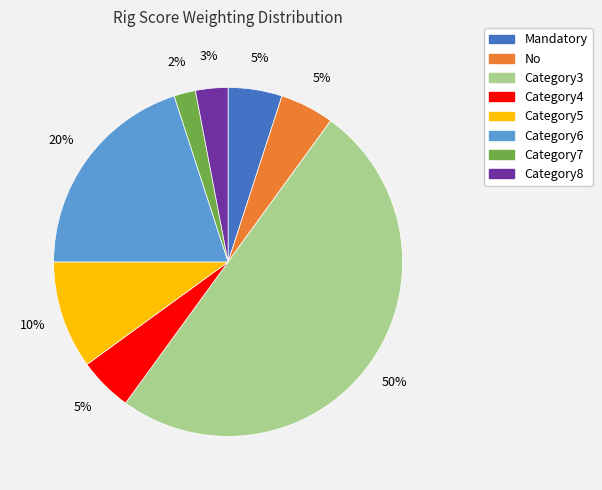

To the nearest percent, what is the average slice percentage?

12%